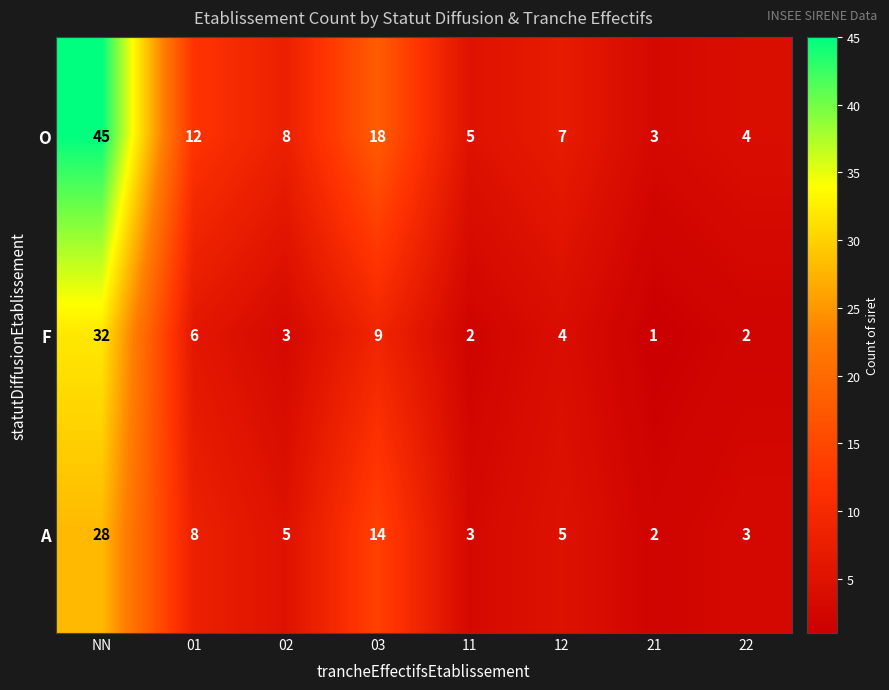

True or false: F has a value of 21 at NN.

False